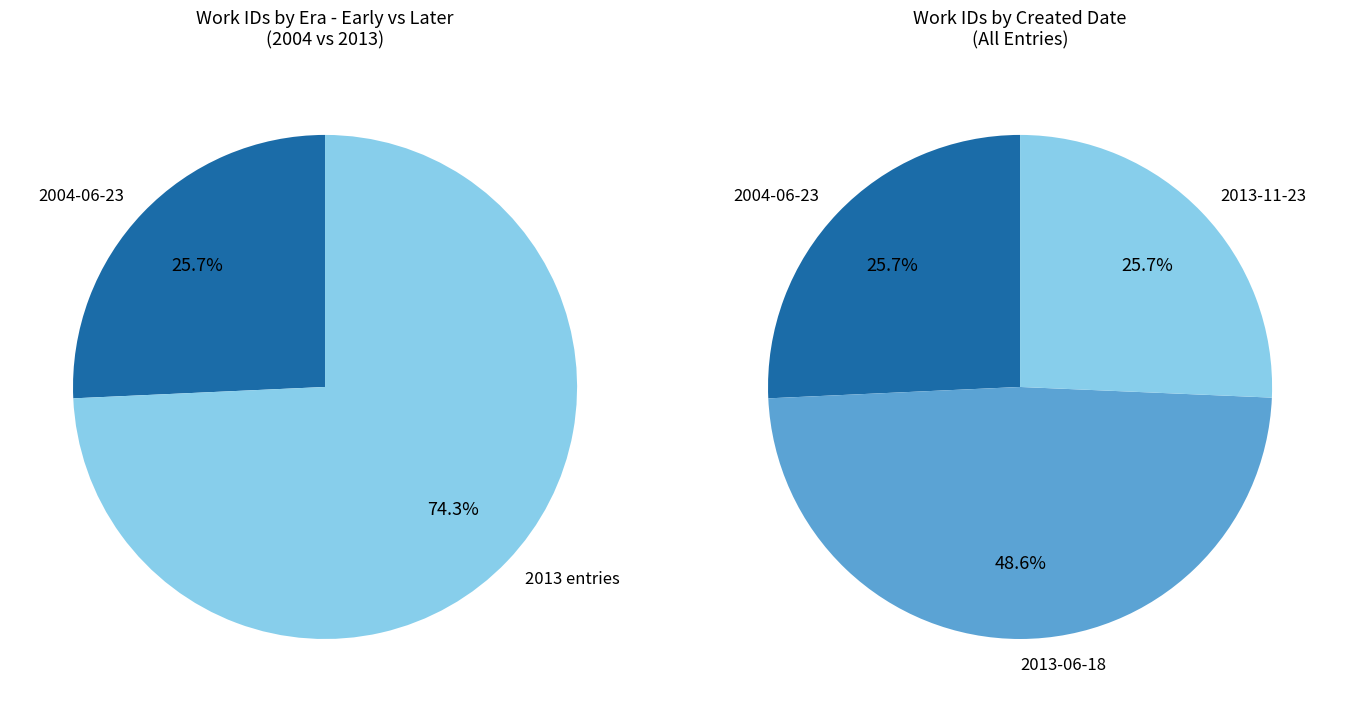

How much of the chart is everything except 2013-11-23?

74.3%